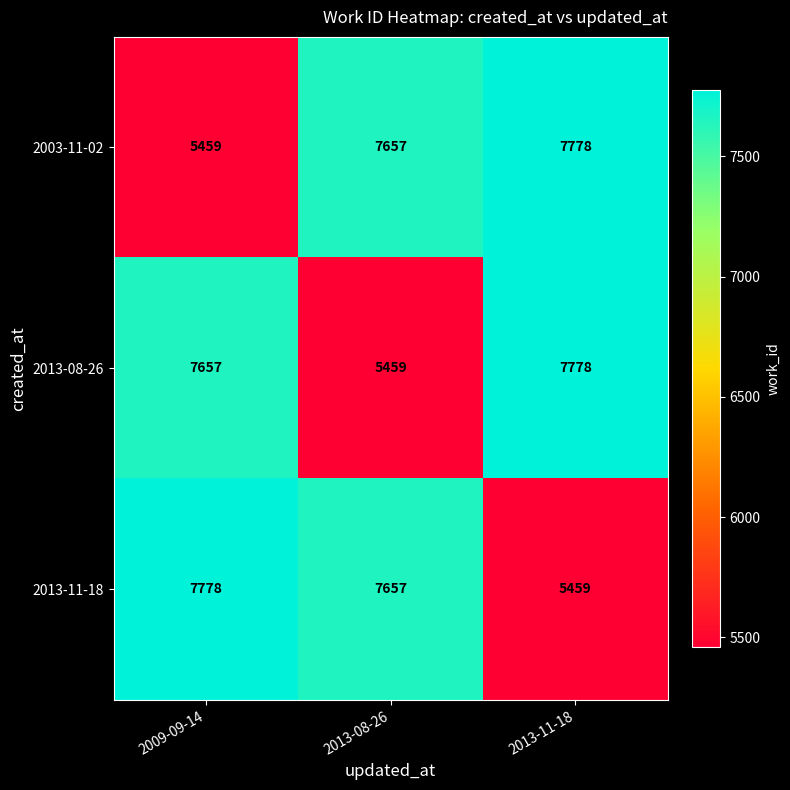

Where is 2013-11-18 nearest to the value 6618?

2013-08-26